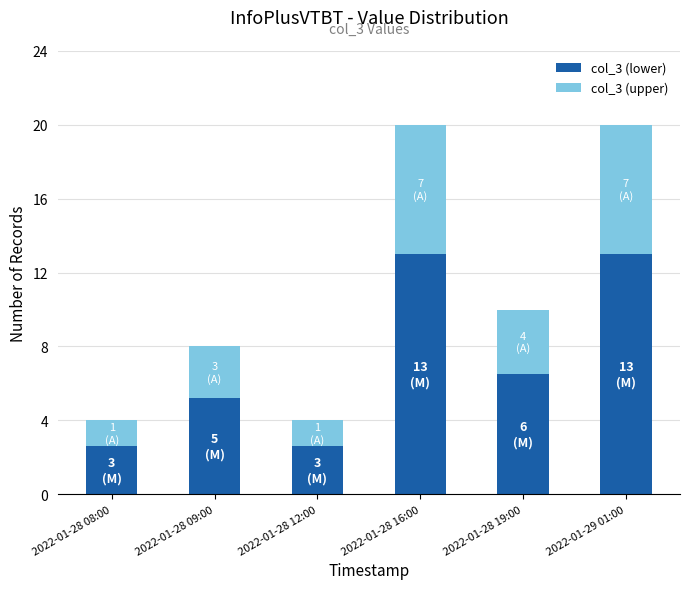

The value of col_3 (lower) at 2022-01-28 19:00 is 1.9. True or false?

False